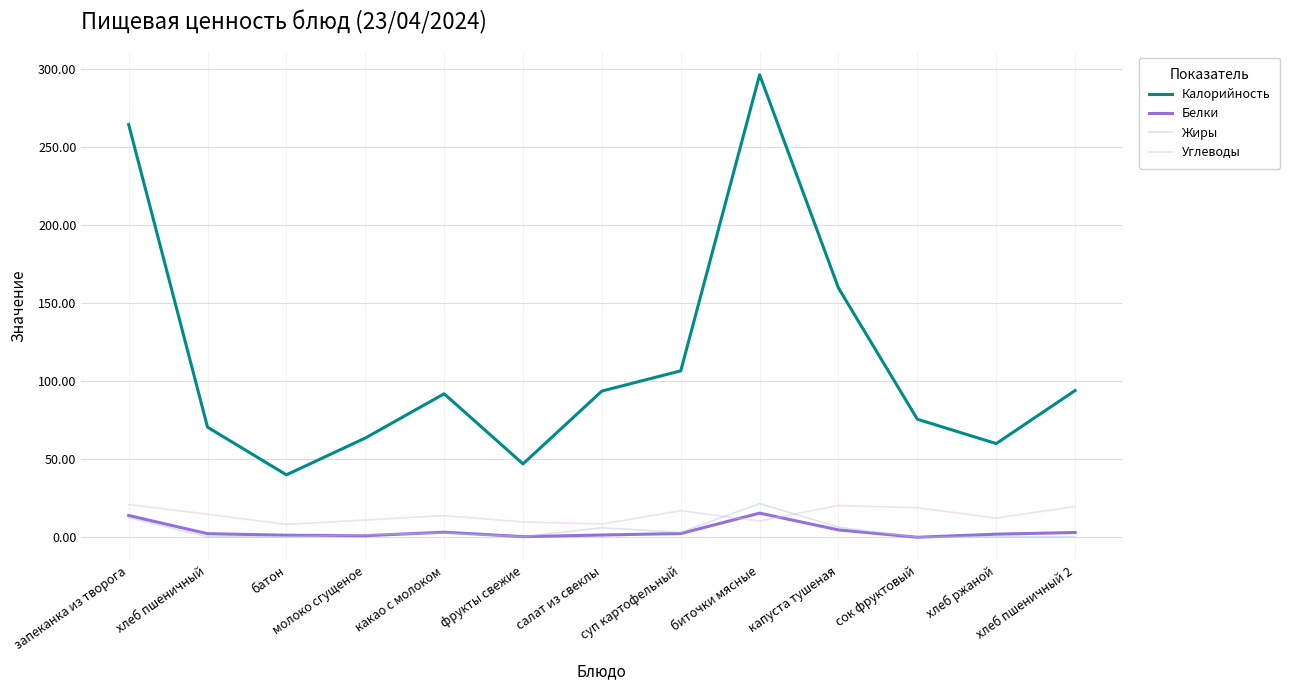

True or false: Калорийность and Углеводы cross at least once.

False